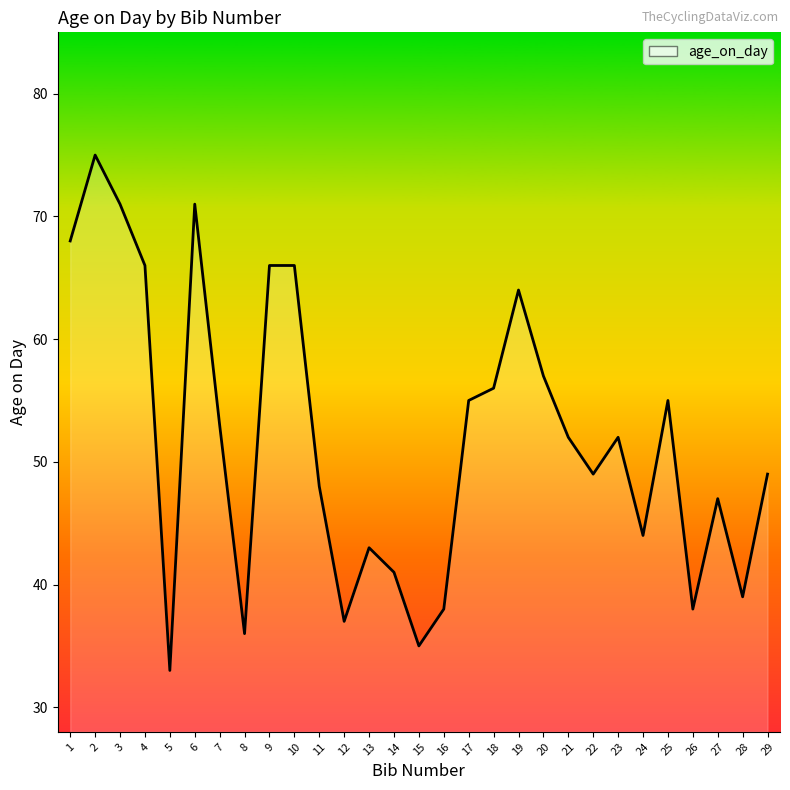

What is the approximate value at 26, to the nearest 5?

40